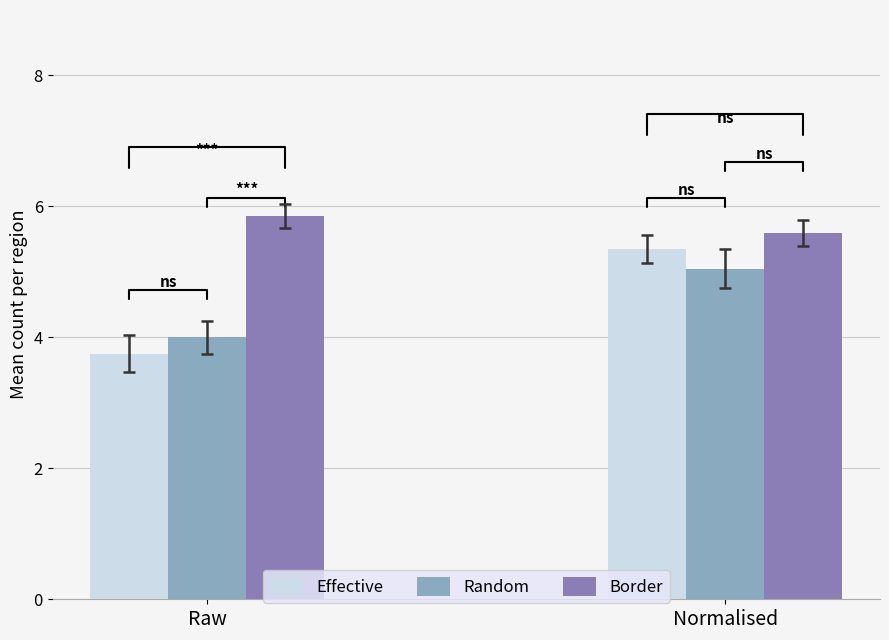

What is the value of the Border bar at the 2nd from the left?

5.6